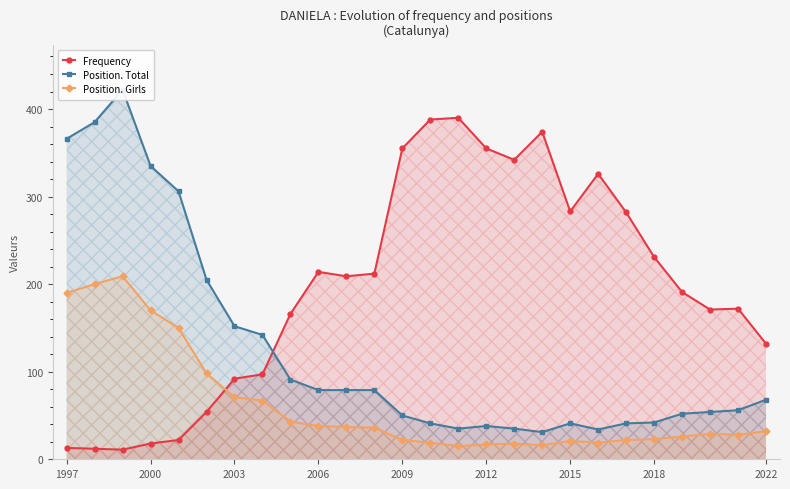

List the series in order of their overall mean, lowest first.

Position. Girls, Position. Total, Frequency